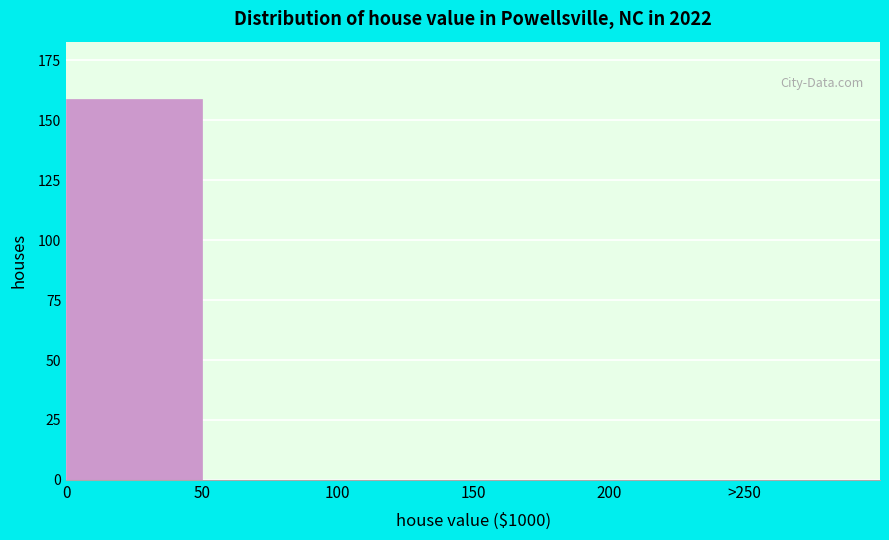

Reading left to right, transcribe all the data shown in this chart.

0=159	50=0	100=0	150=0	200=0	>250=0